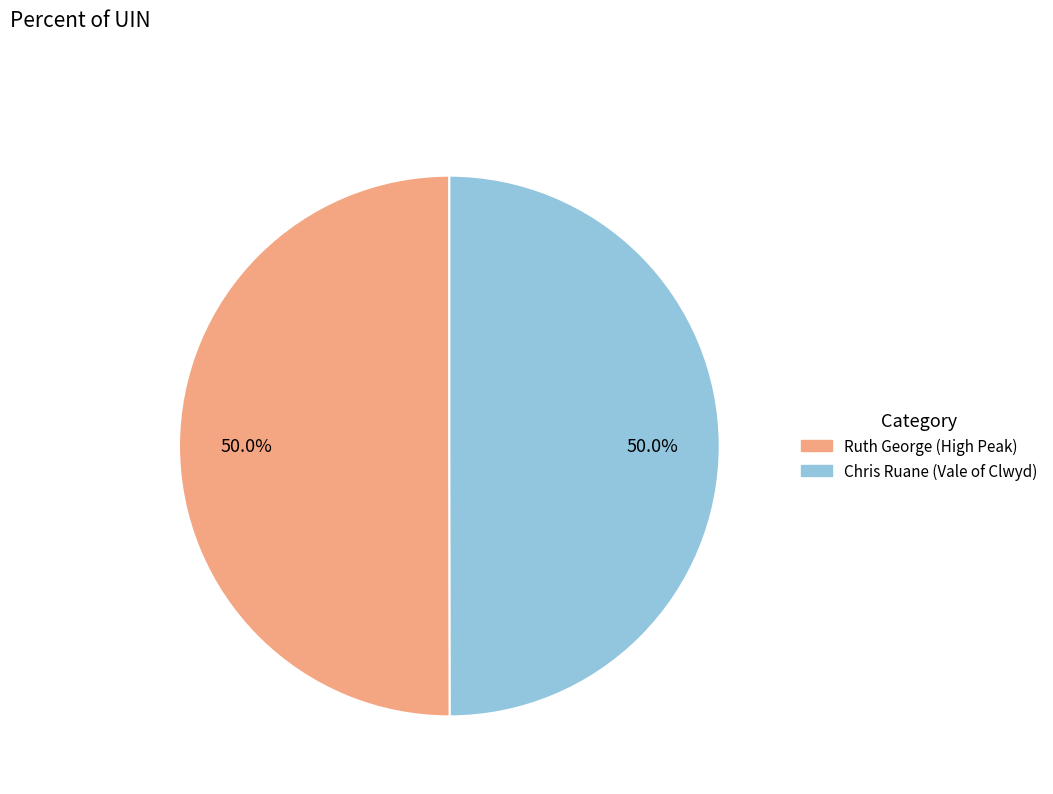

What is the ratio of the value at Chris Ruane (Vale of Clwyd) to the value at Ruth George (High Peak)?

1.0